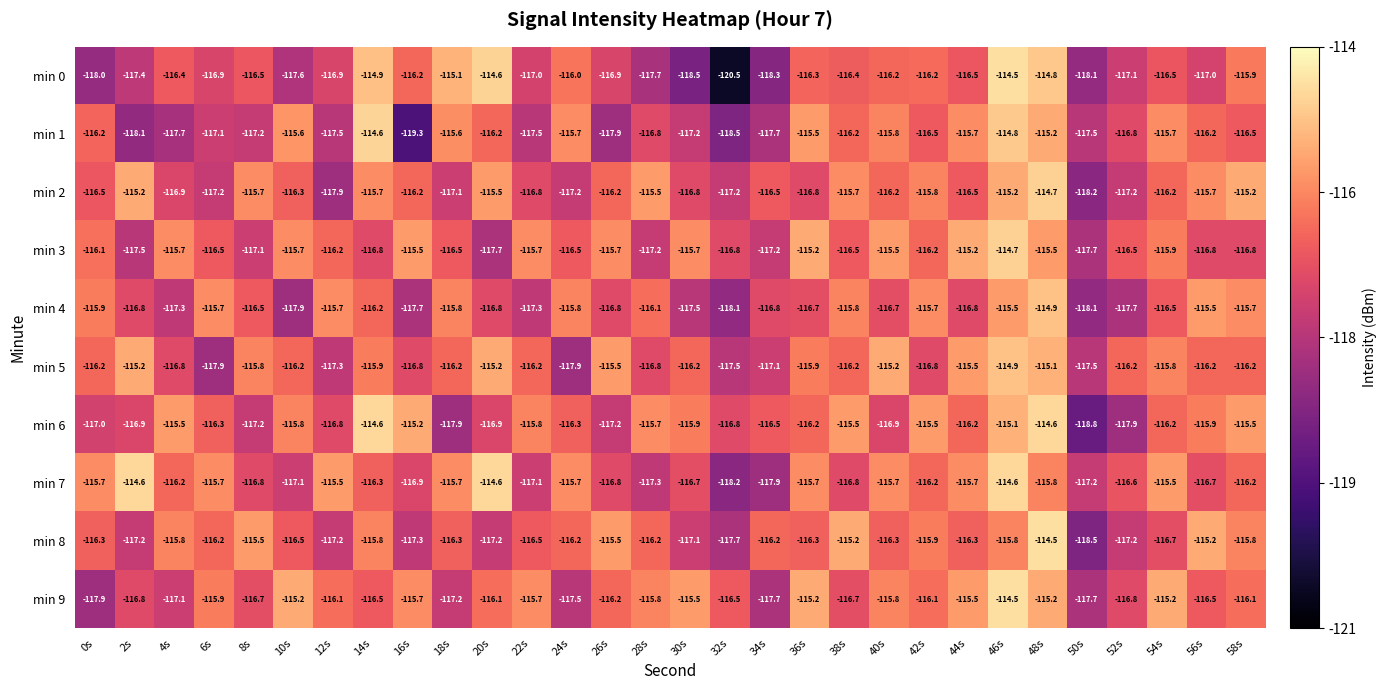

The min 6 series shows -165.9 at 40s. True or false?

False